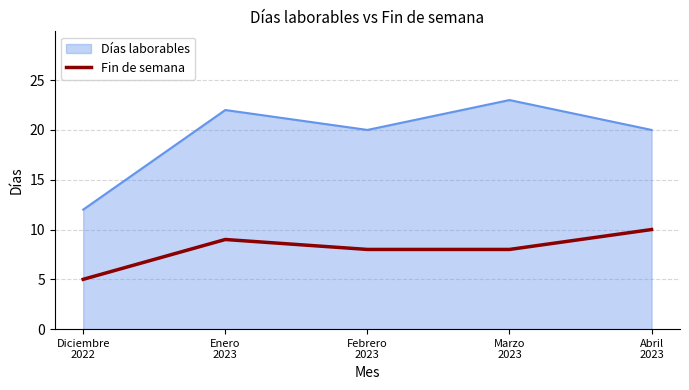

Approximately how many times larger is the value at Enero
2023 compared to Abril
2023?

0.9